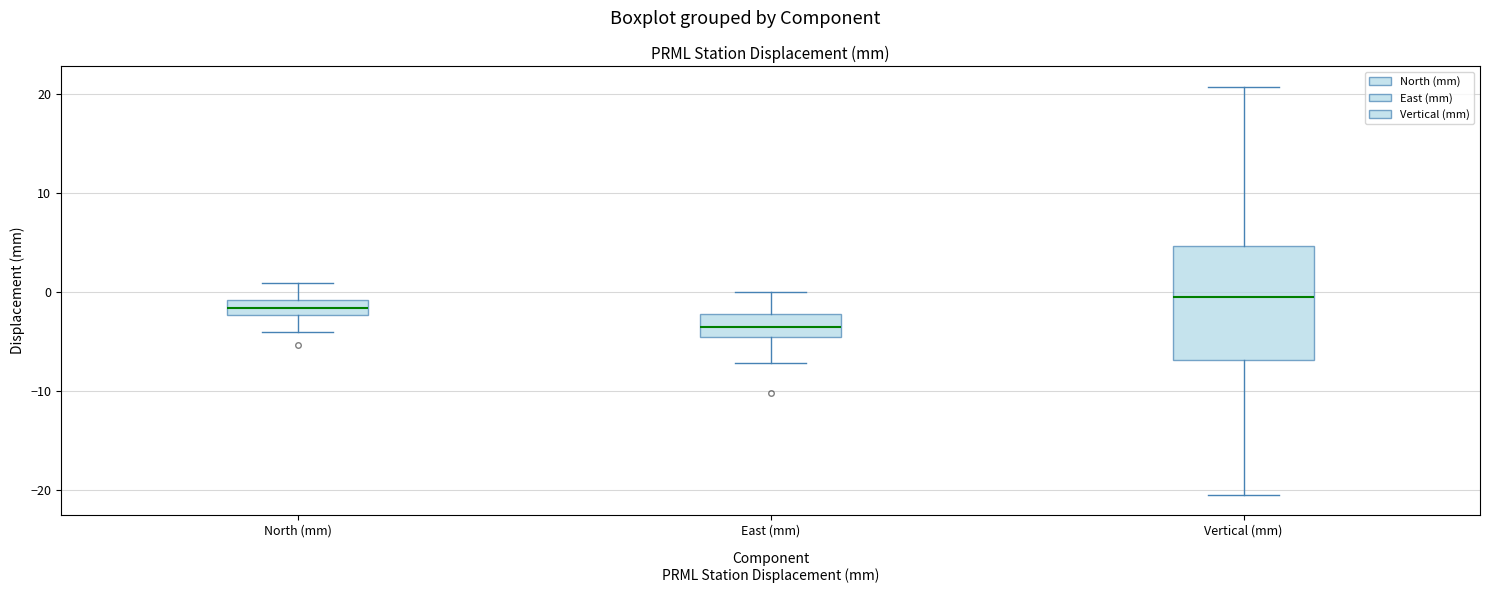

Where does the upper whisker of the box for Vertical (mm) end on the y-axis? The values are not printed on the chart, so give them approximately, as read against the axis.

21